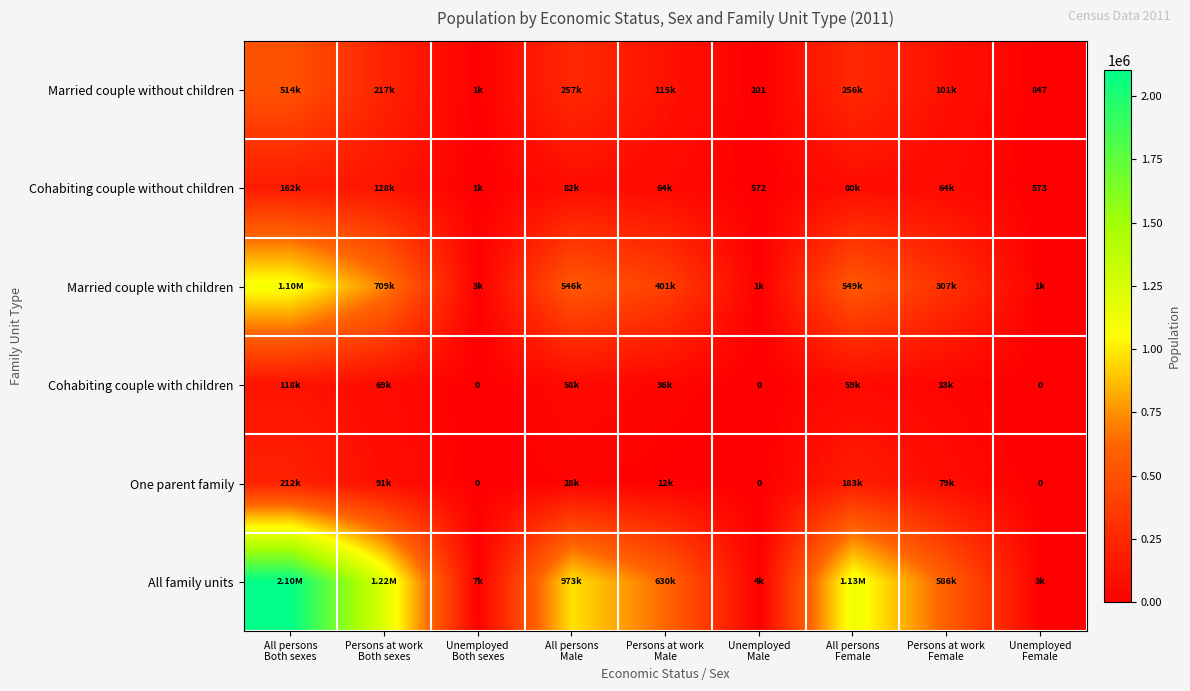

Count the number of categories in the chart.

9